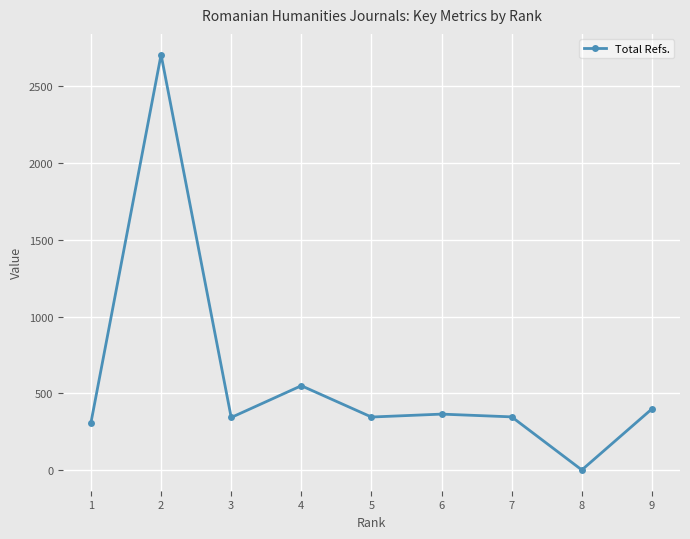

Where is the first local minimum?

3